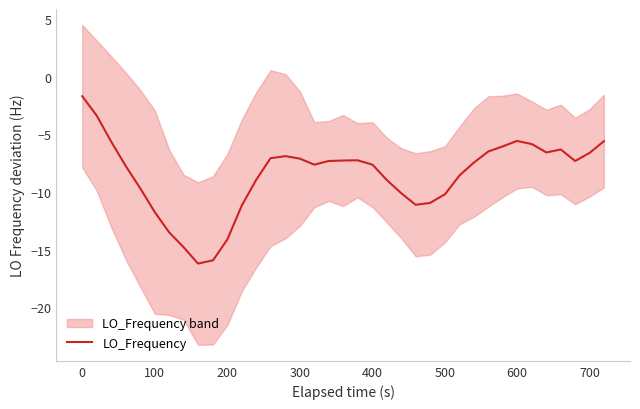

What is the lowest value of the LO_Frequency series?

-16.2